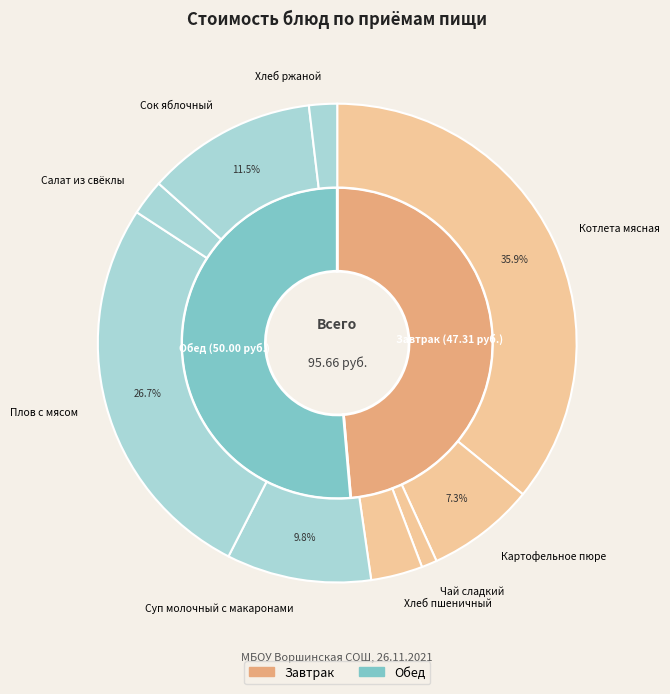

Does any single category account for the majority?

No